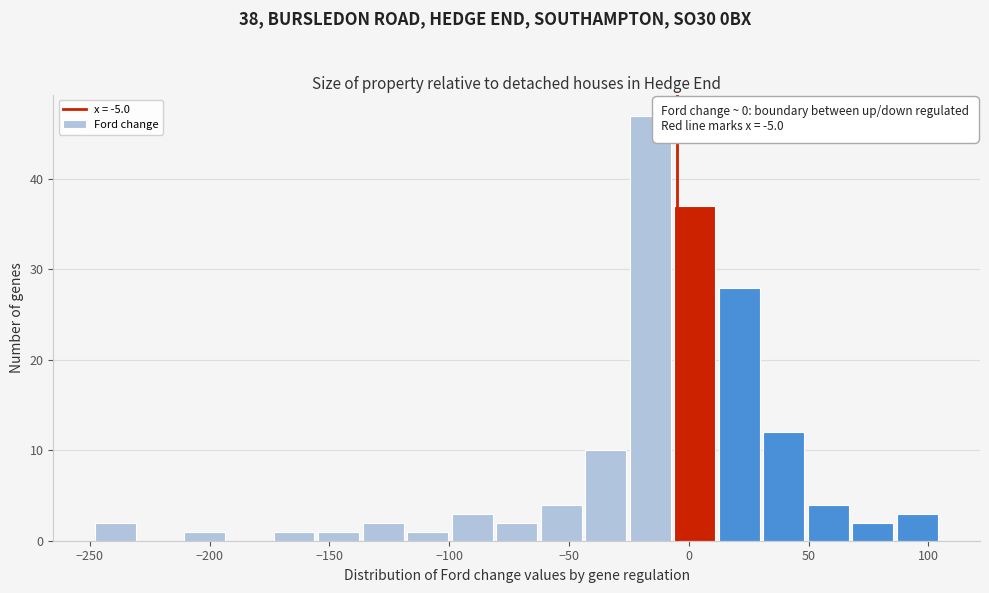

Around what value on the x-axis is the tallest bar? Give the approximate position of its centre, as read against the axis.

-15